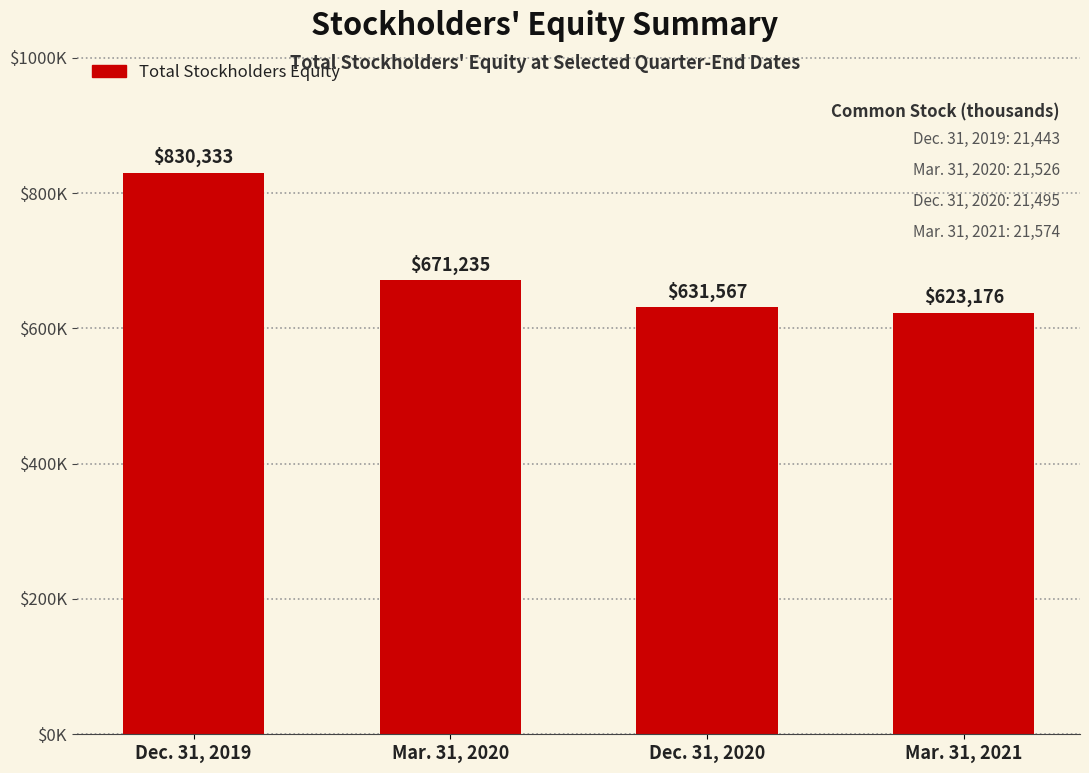

Rank the categories by value from highest to lowest.

Dec. 31, 2019, Mar. 31, 2020, Dec. 31, 2020, Mar. 31, 2021